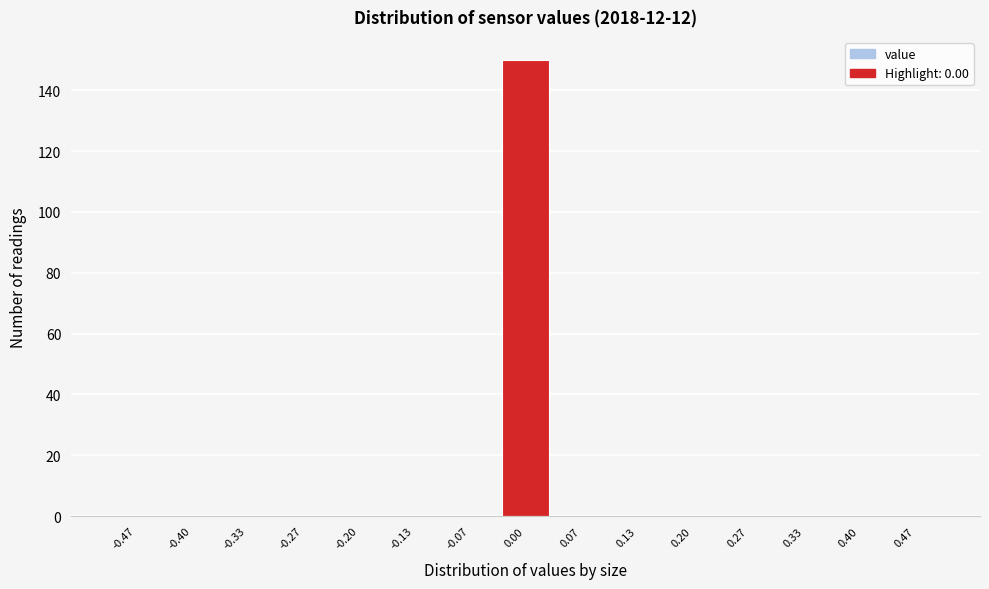

Reading left to right, transcribe this chart: for each bar, give the range it covers on the x-axis and its height. Neither the bar edges nor the heights are printed on the chart, so give them approximately, as read against the axes.

-0.50 to -0.43: 0
-0.43 to -0.37: 0
-0.37 to -0.30: 0
-0.30 to -0.23: 0
-0.23 to -0.17: 0
-0.17 to -0.10: 0
-0.10 to -0.03: 0
-0.03 to 0.03: 150
0.03 to 0.10: 0
0.10 to 0.17: 0
0.17 to 0.23: 0
0.23 to 0.30: 0
0.30 to 0.37: 0
0.37 to 0.43: 0
0.43 to 0.50: 0